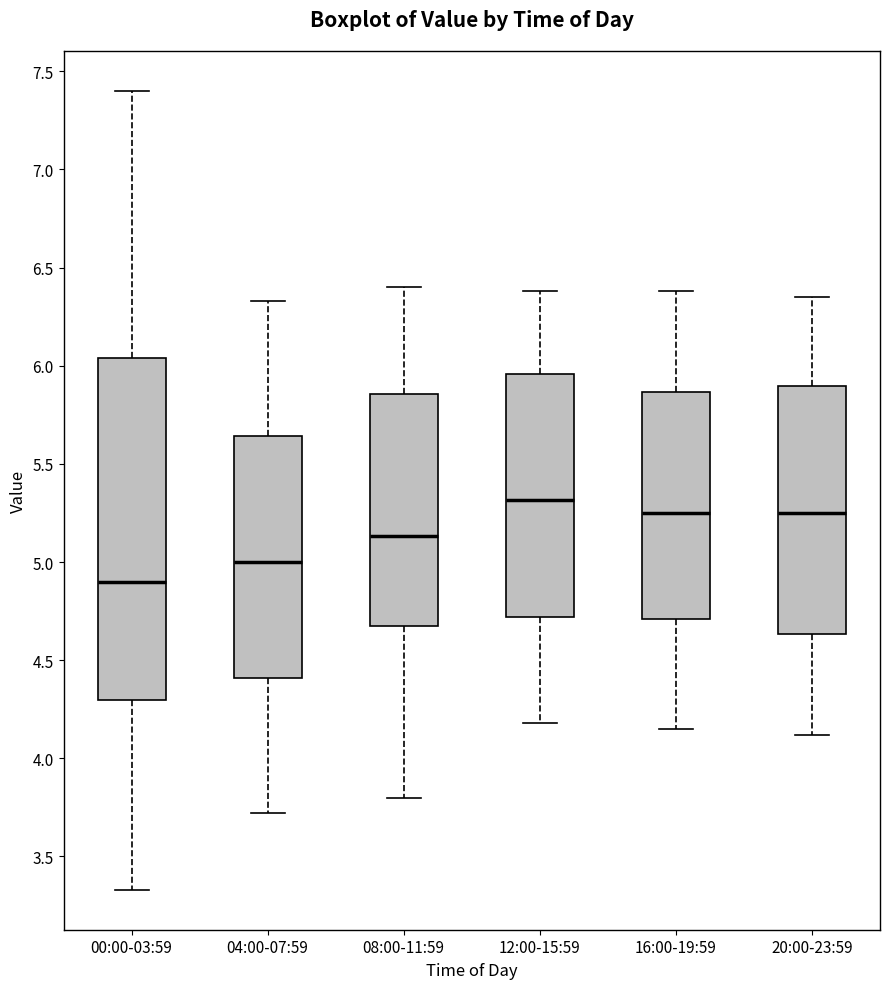

Which box is the tallest, from its lower edge to its upper edge?

00:00-03:59